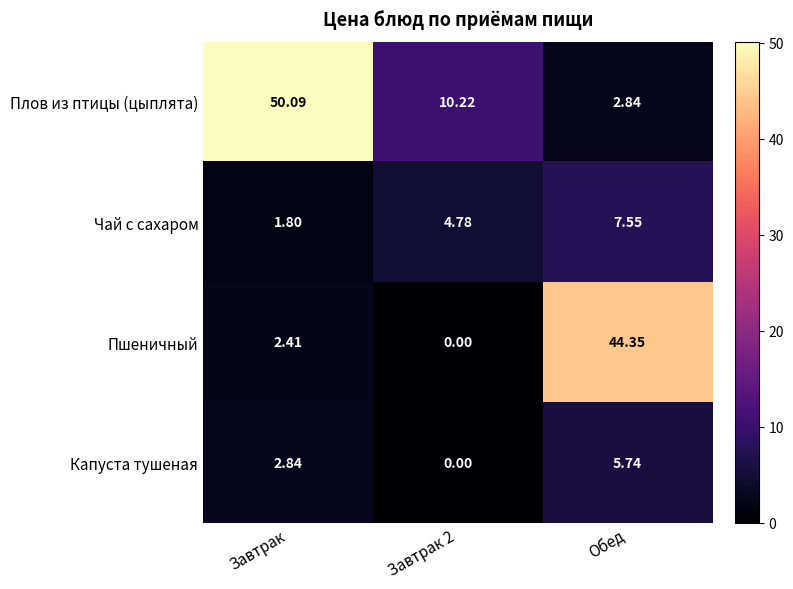

List the series in order of their peak value, highest first.

Плов из птицы (цыплята), Пшеничный, Чай с сахаром, Капуста тушеная